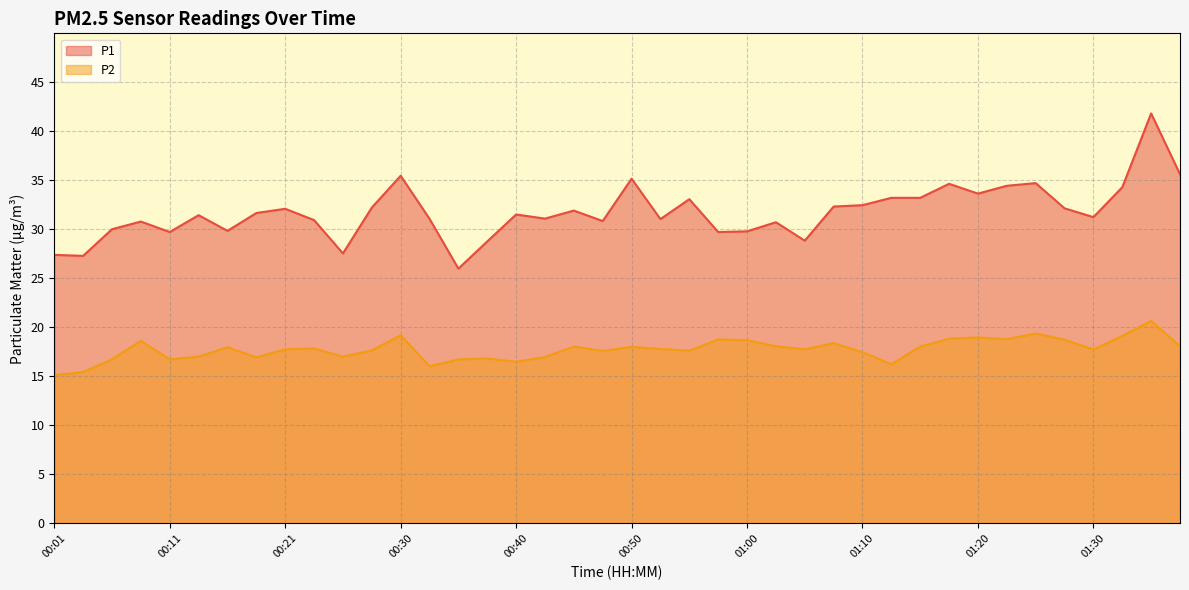

True or false: P2 has a value of 9.6 at 00:30.

False